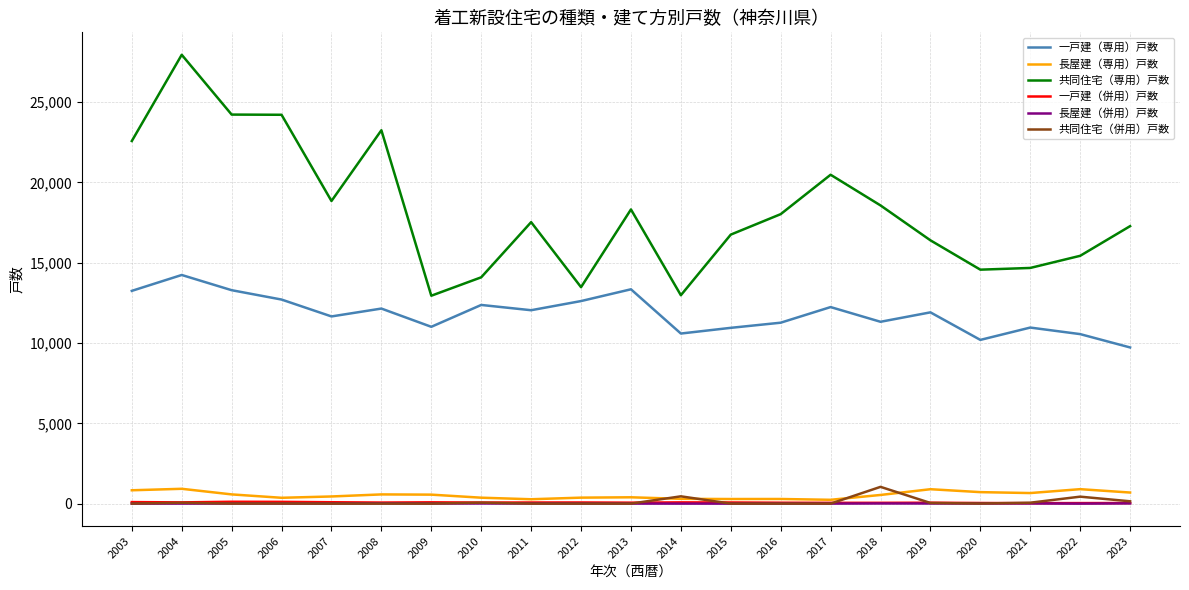

Is the value of 一戸建（併用）戸数 at 2015 greater than the value of 長屋建（専用）戸数 at 2023?

No